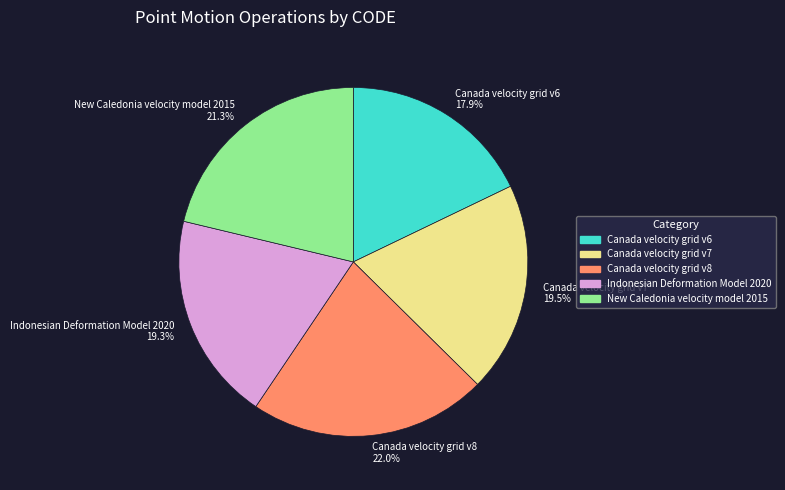

Do Canada velocity grid v8 22.0% and Canada velocity grid v6 17.9% together represent more than half of the pie?

No